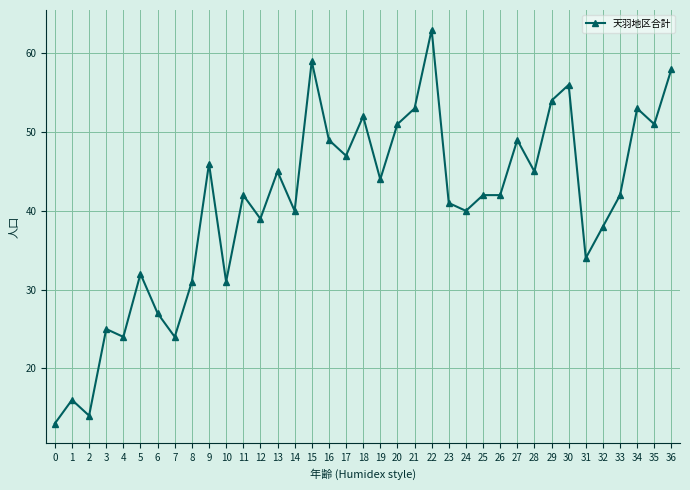

At which category does the chart reach its peak across all series?

22